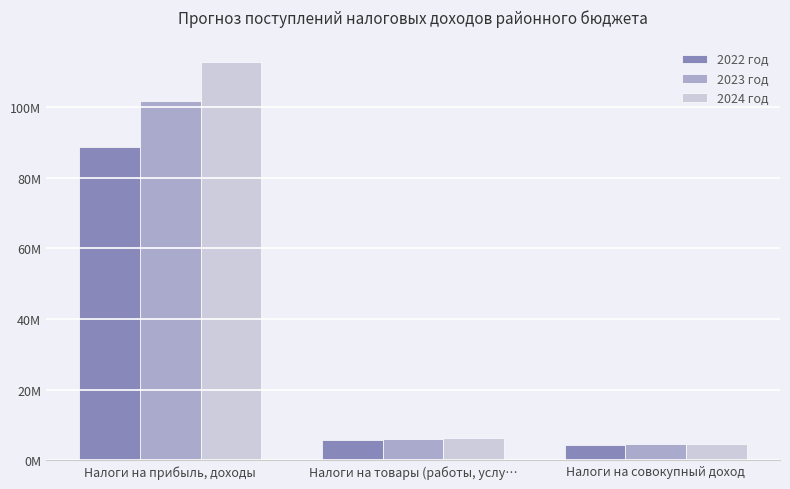

What is the highest value of the 2022 год series?

88658602.2